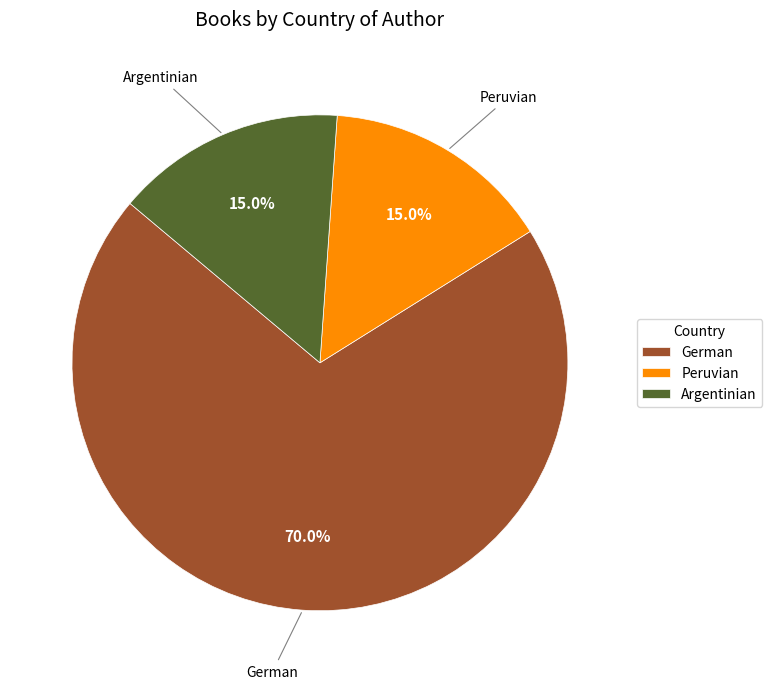

The German slice represents 61% of the pie. True or false?

False